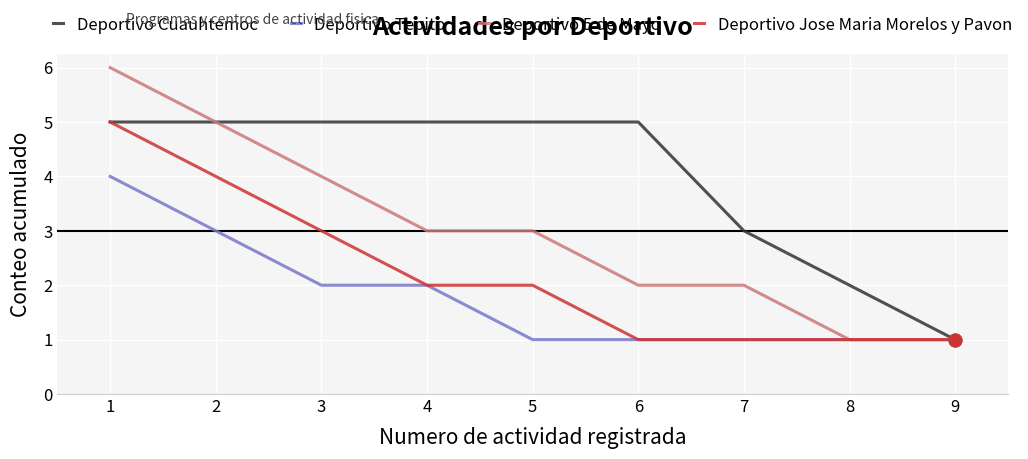

Is it true that Deportivo Tepito equals 2 at 3?

True